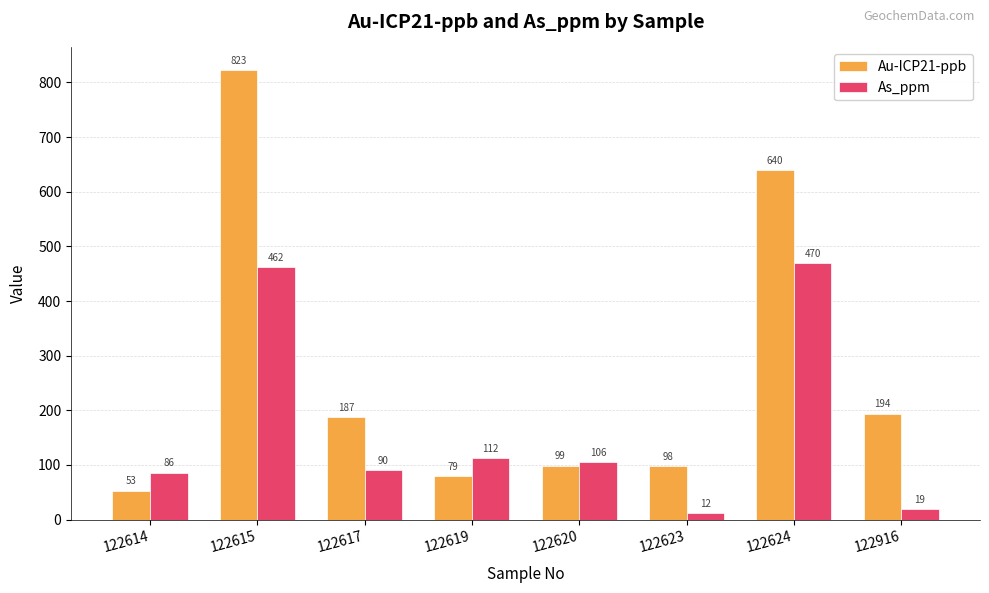

Reading left to right, list all the values displayed in this chart.

Au-ICP21-ppb: 53	823	187	79	99	98	640	194
As_ppm: 86	462	90	112	106	12	470	19